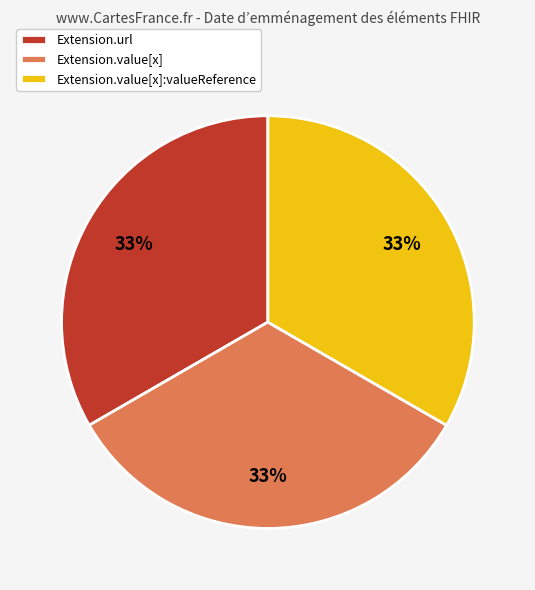

To the nearest percent, what is the average slice percentage?

33%